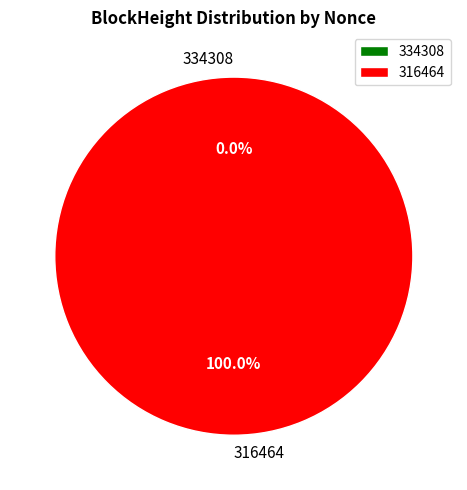

Between 334308 and 316464, which is larger?

316464